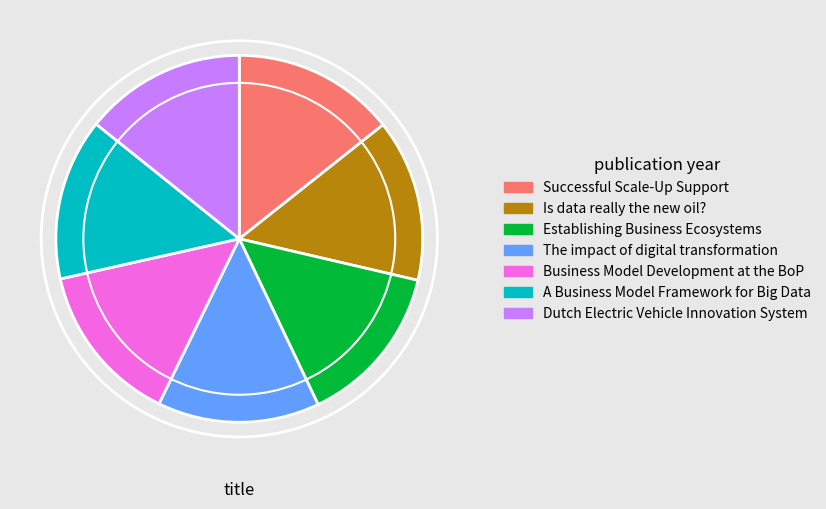

What is the ratio of the value at A Business Model Framework for Big Data to the value at Is data really the new oil??

1.0